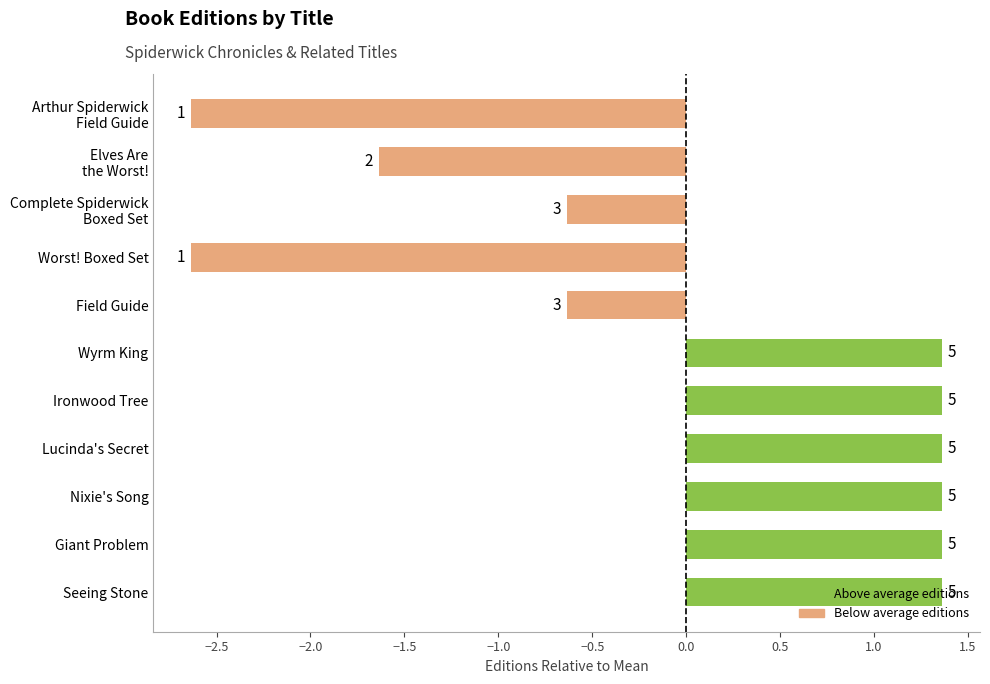

What is the greatest value displayed?

5